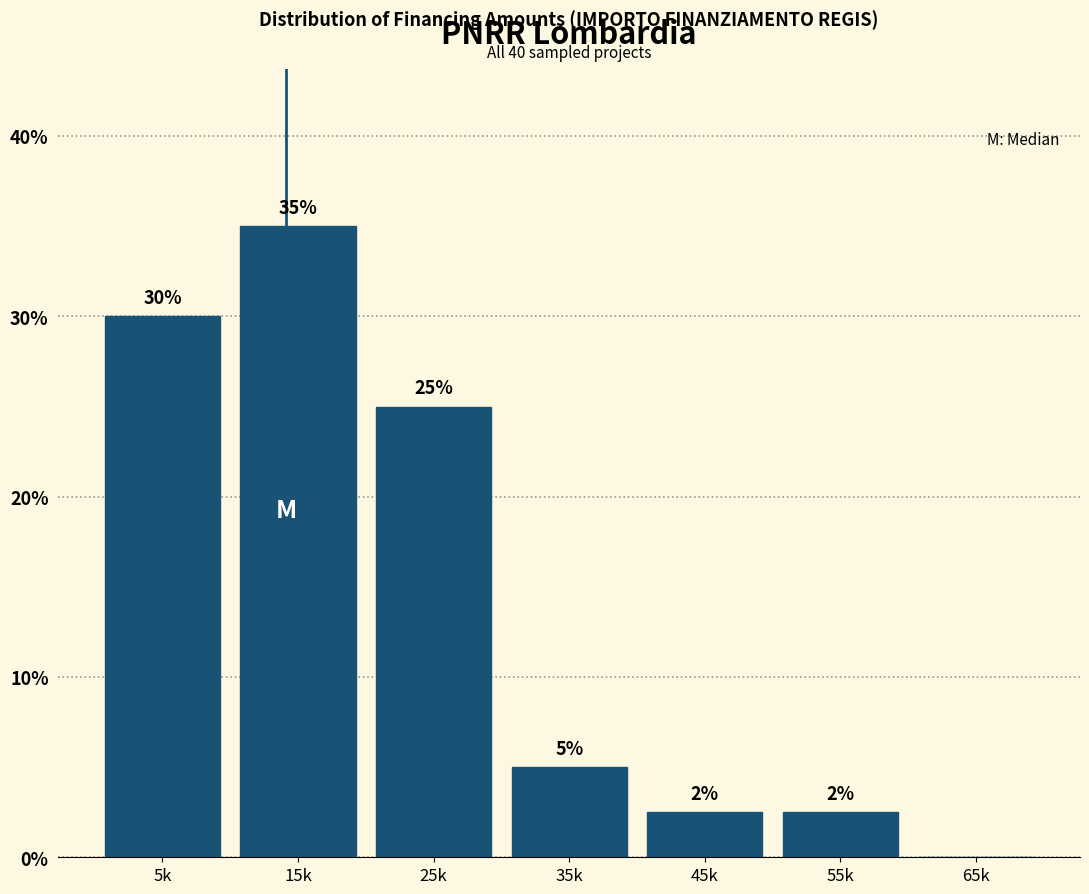

Where does the data first go above 5?

5k